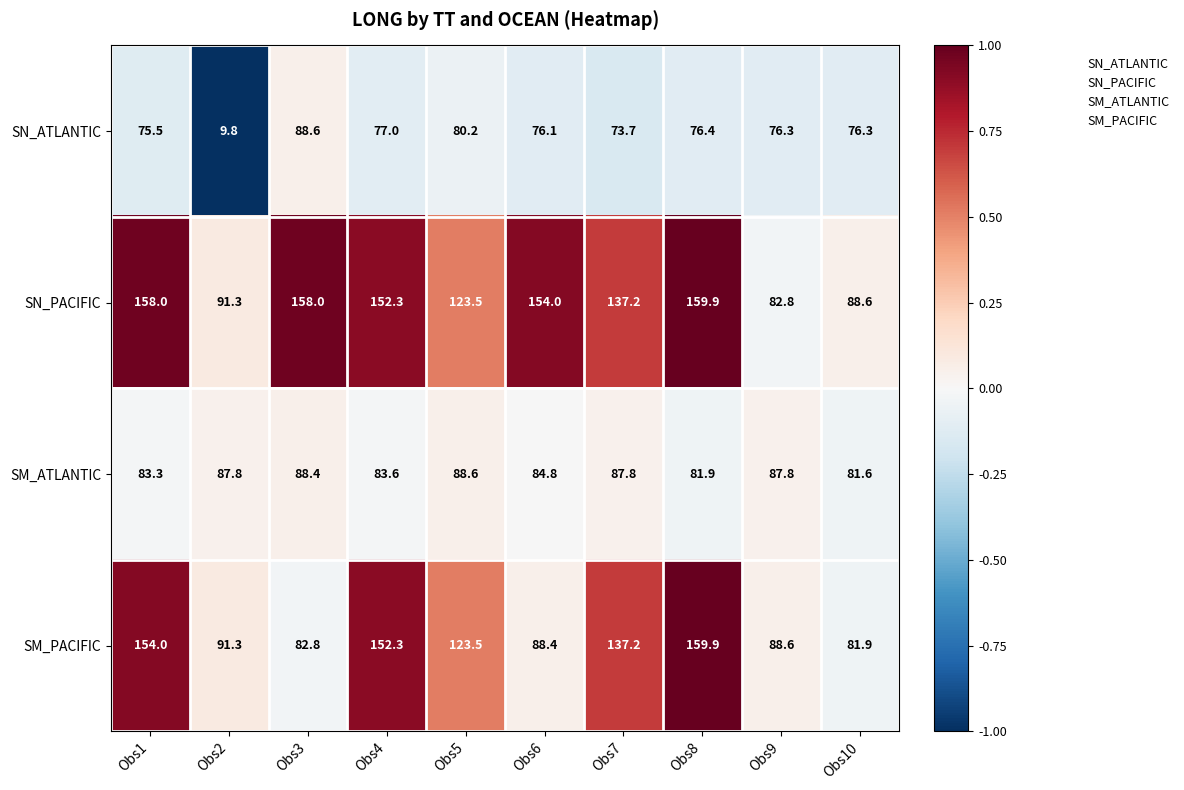

How many series are shown in this chart?

4